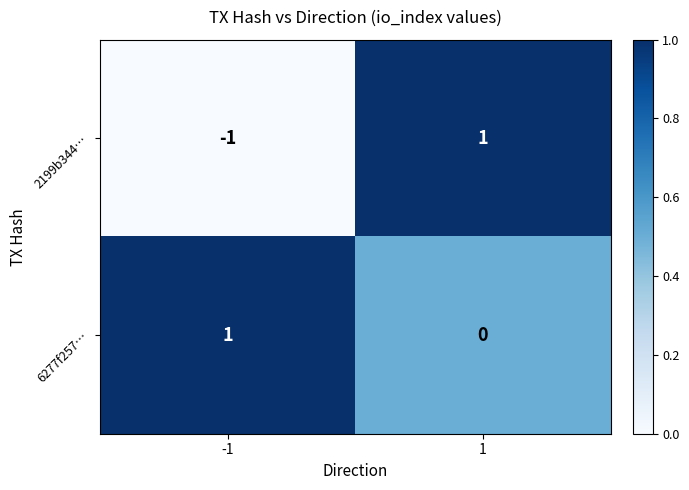

Which series has the largest range (max minus min)?

2199b344…